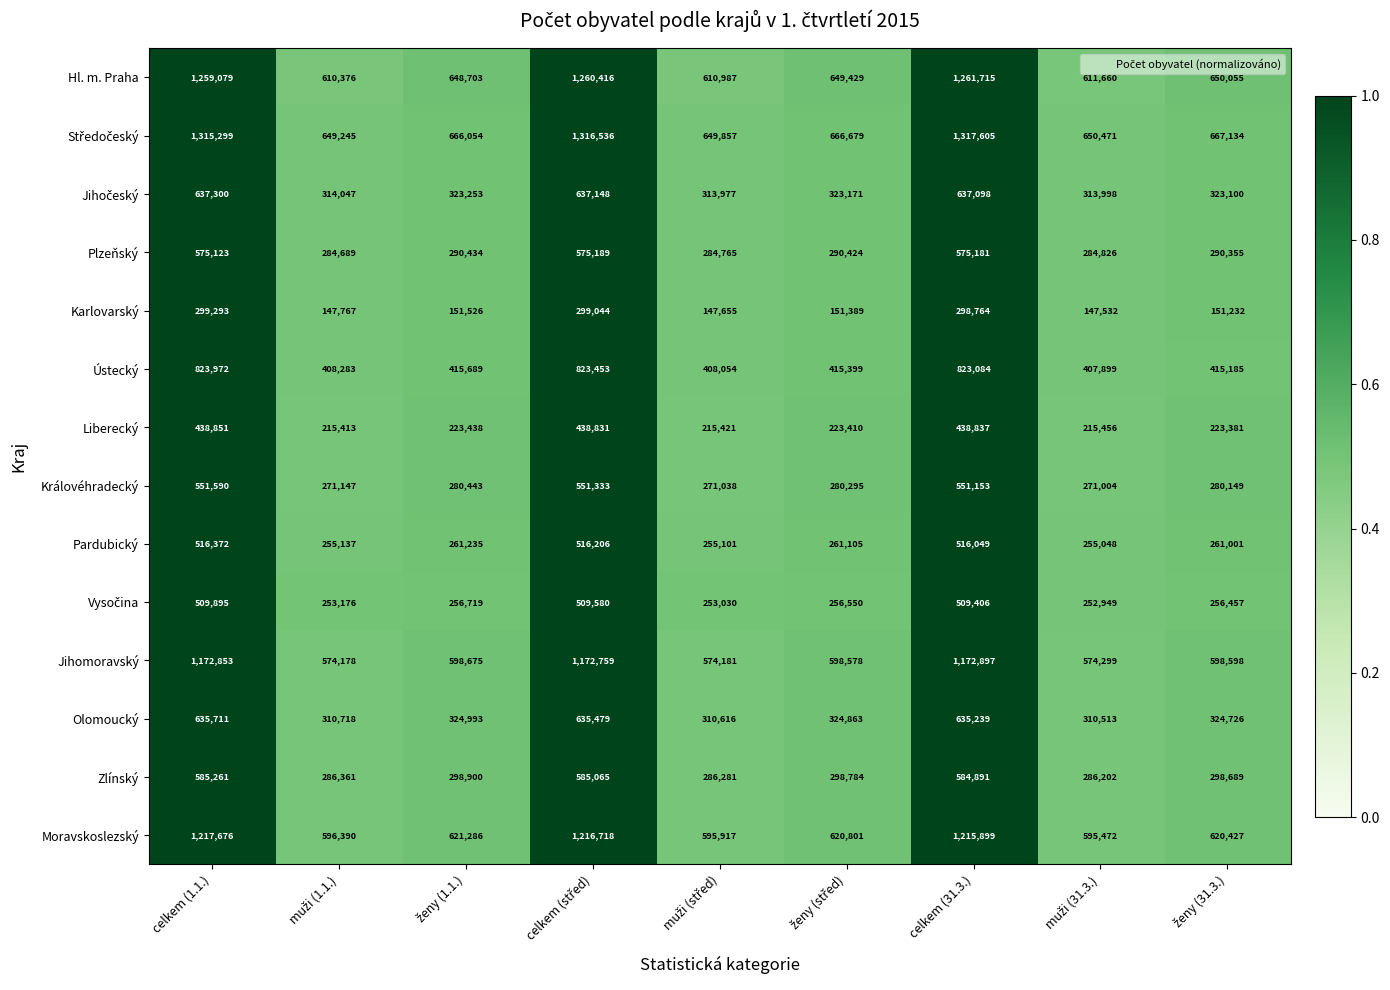

What is the average value of the Hl. m. Praha series?

840269